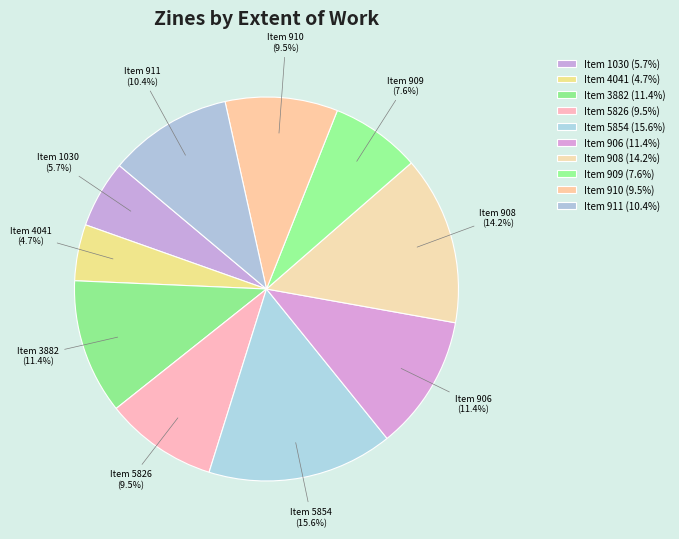

Count the number of slices in the pie.

10